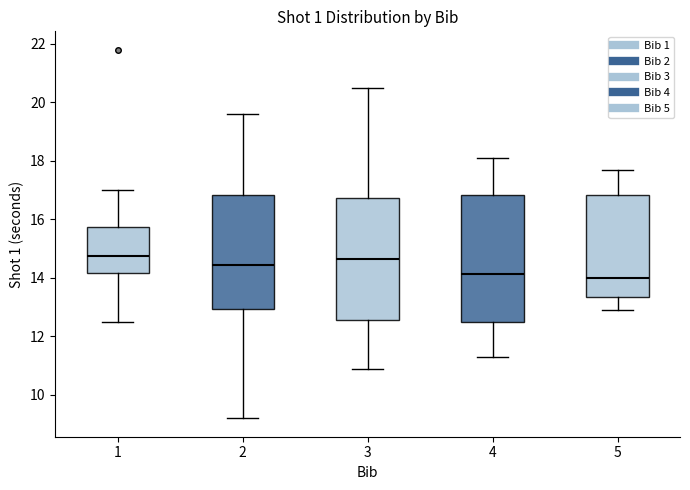

Reading left to right, read every box against the y-axis: the position of its median line, the range the box covers, and the ends of its whiskers. The values are not printed on the chart, so give them approximately, as read against the axis.

1: median 14.8, box 14.2 to 15.8, whiskers 12.6 to 17.0
2: median 14.4, box 13.0 to 16.8, whiskers 9.2 to 19.6
3: median 14.6, box 12.6 to 16.8, whiskers 11.0 to 20.6
4: median 14.2, box 12.6 to 16.8, whiskers 11.4 to 18.2
5: median 14.0, box 13.4 to 16.8, whiskers 13.0 to 17.8